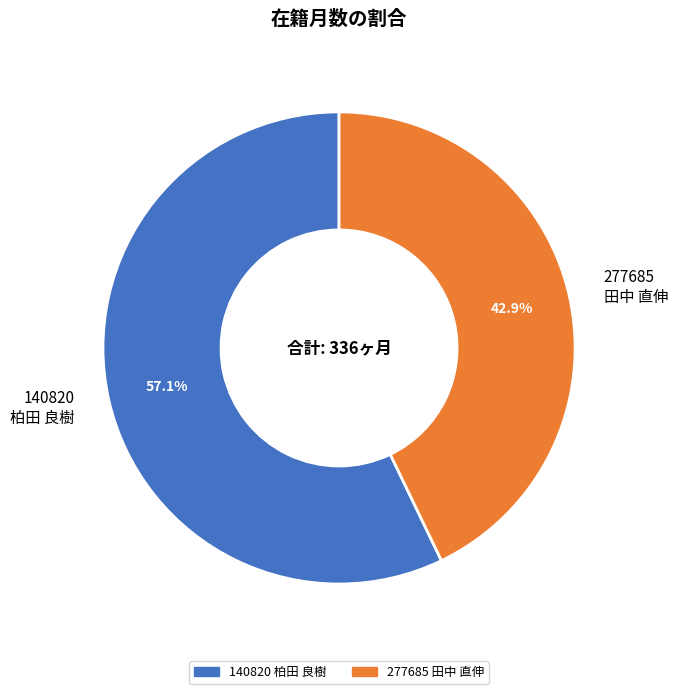

What percentage do 277685 田中 直伸 and 140820 柏田 良樹 together represent?

100.0%